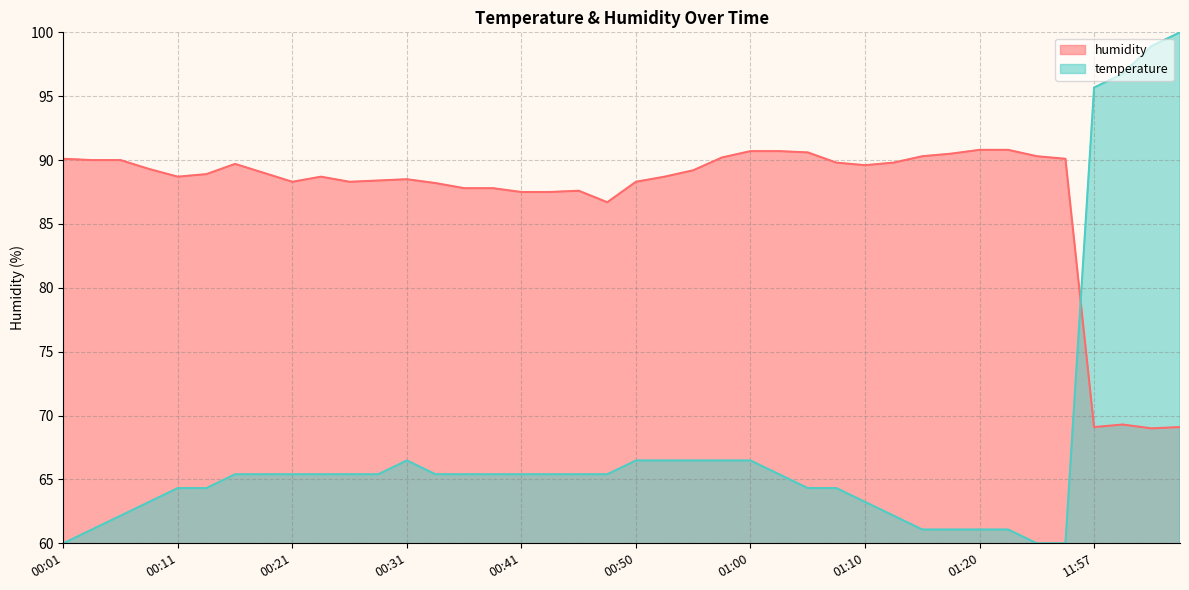

Does the chart have visible grid lines?

Yes